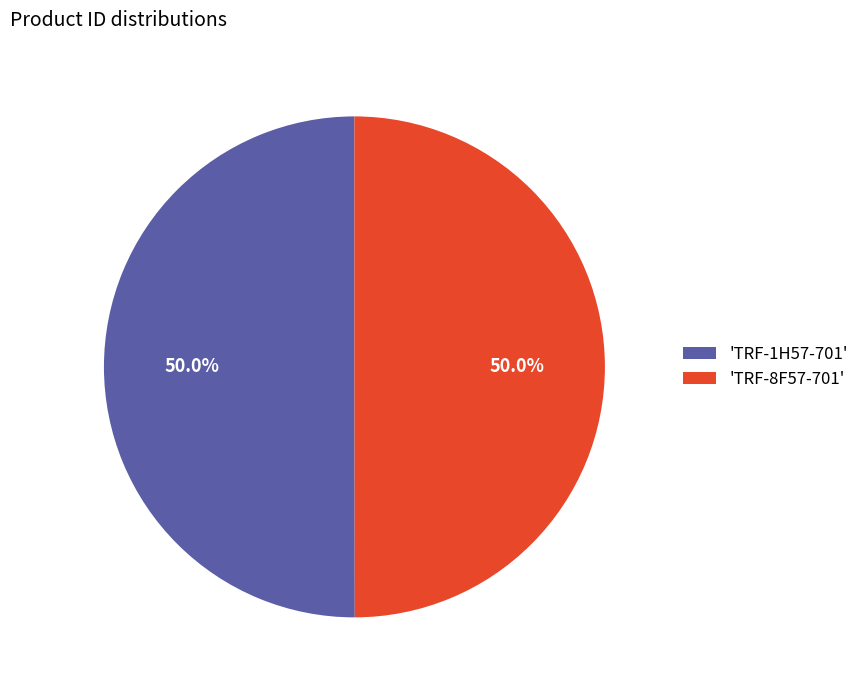

What percentage is NOT represented by 'TRF-1H57-701'?

50.0%